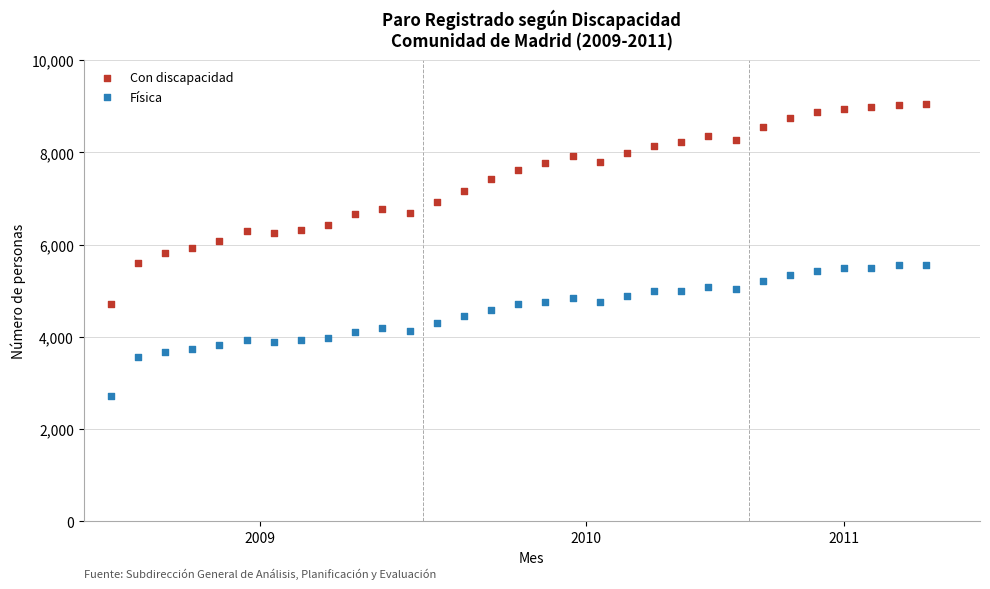

Which series reaches the minimum Y coordinate?

Física